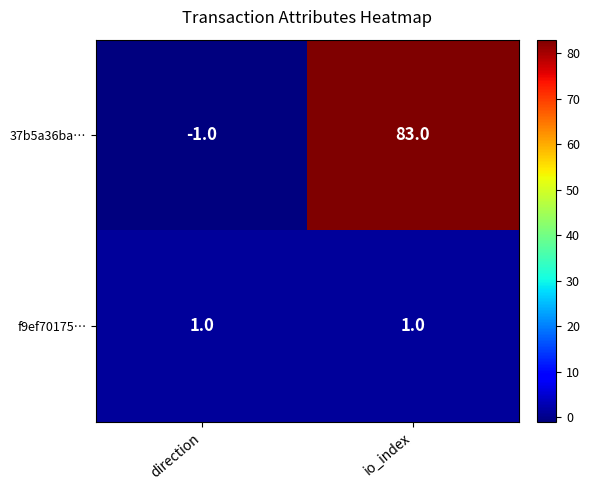

At which category does the chart reach its peak across all series?

io_index